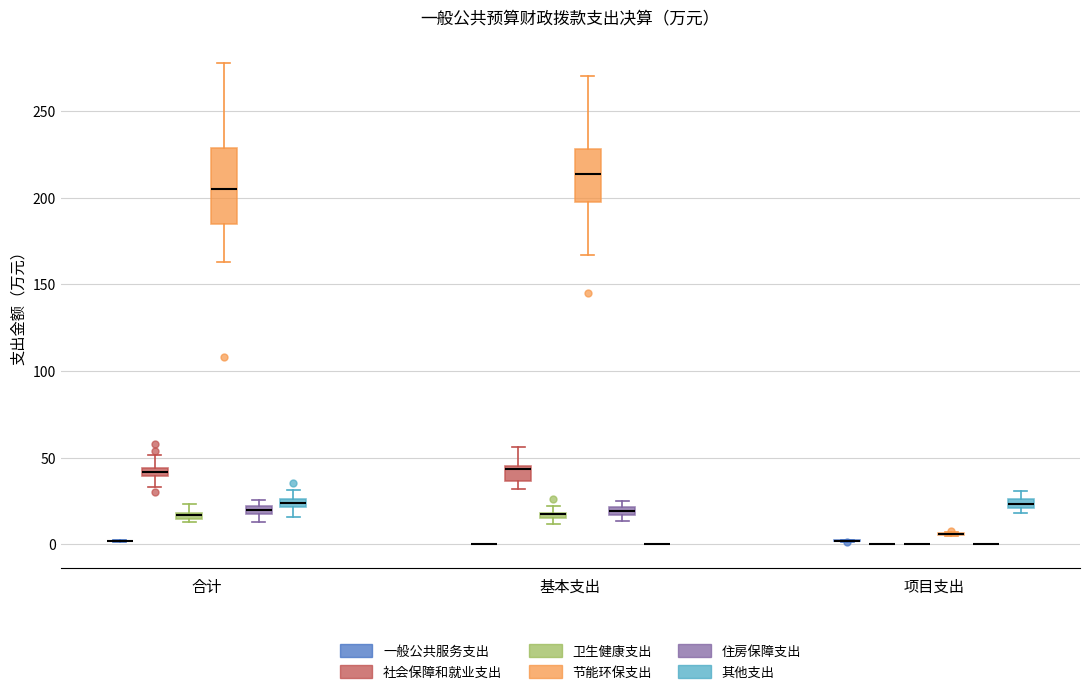

Where is the lower edge of the box for 合计 (卫生健康支出) on the y-axis? The values are not printed on the chart, so give them approximately, as read against the axis.

15